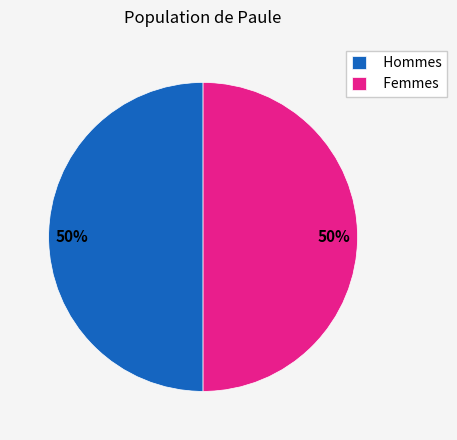

Is the sum of Femmes and Hommes greater than half?

Yes